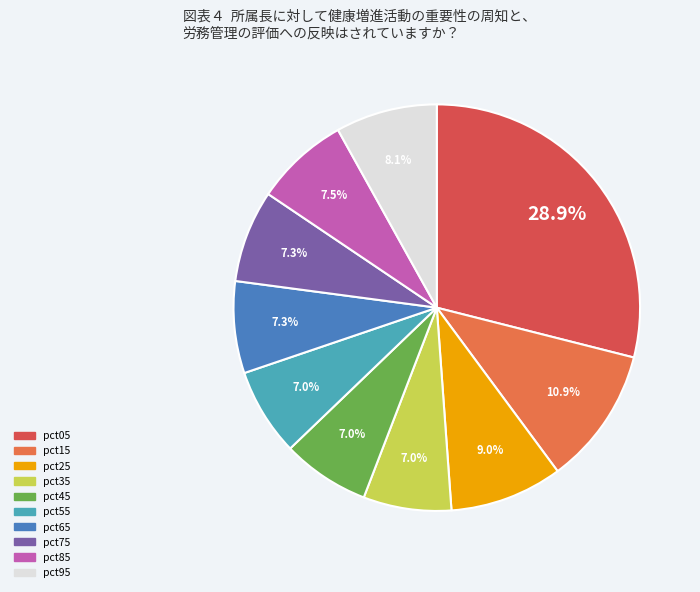

To the nearest percent, what is the average slice percentage?

10%